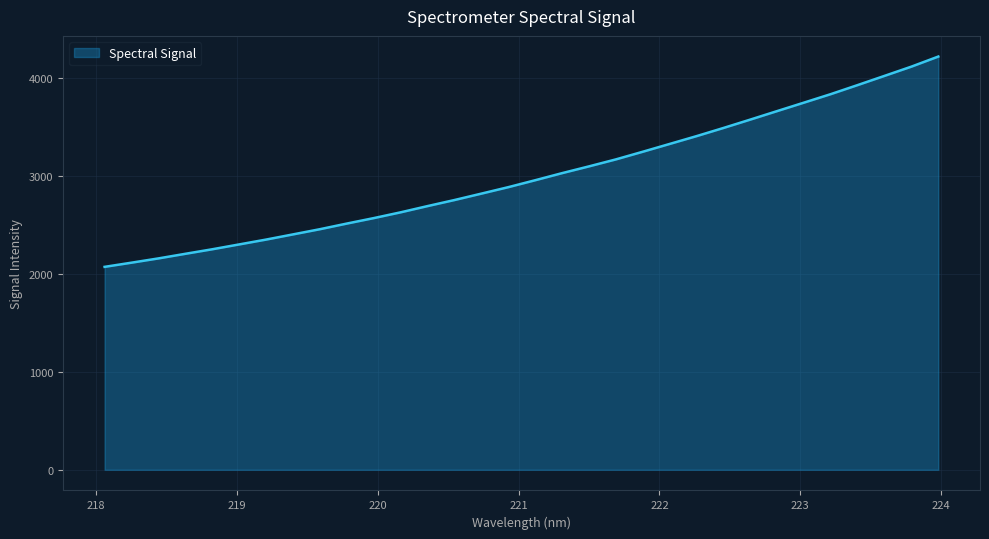

What is the minimum value shown in the chart?

2072.6